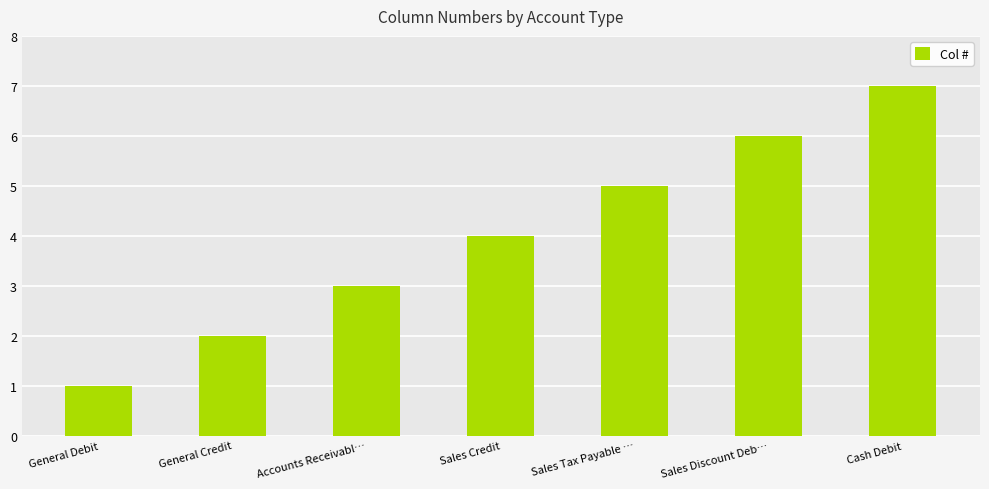

Is it true that the value at Cash Debit is 12?

False